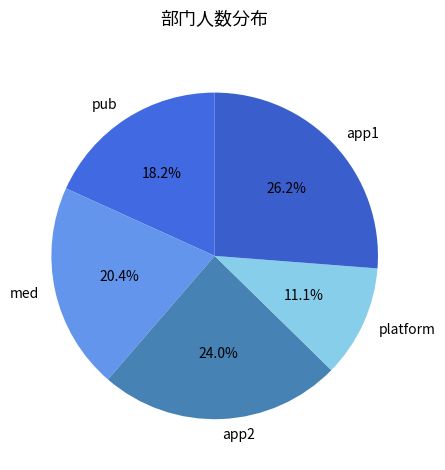

Between platform and app1, which is larger?

app1